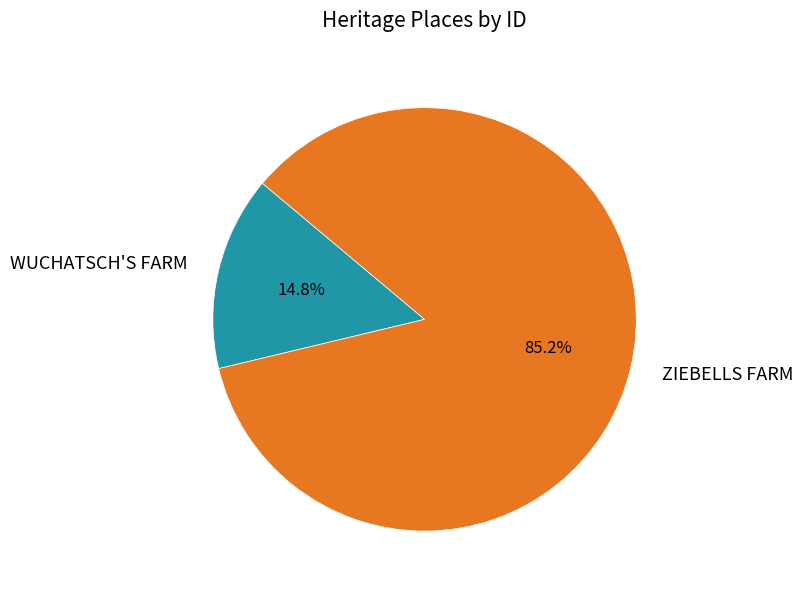

To the nearest percent, what portion does WUCHATSCH'S FARM represent?

15%